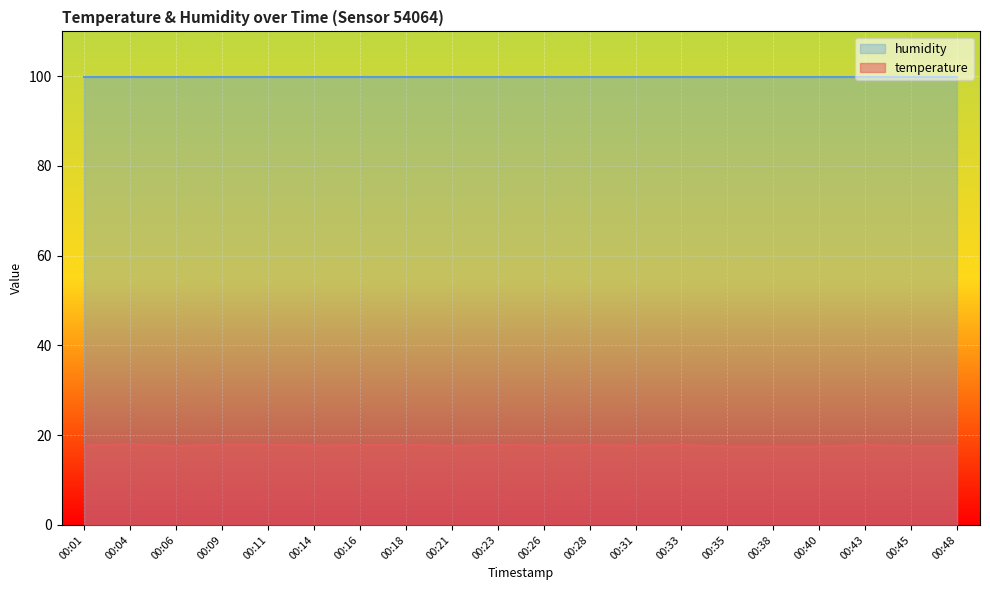

What is the difference between the second highest and second lowest values?

0.4